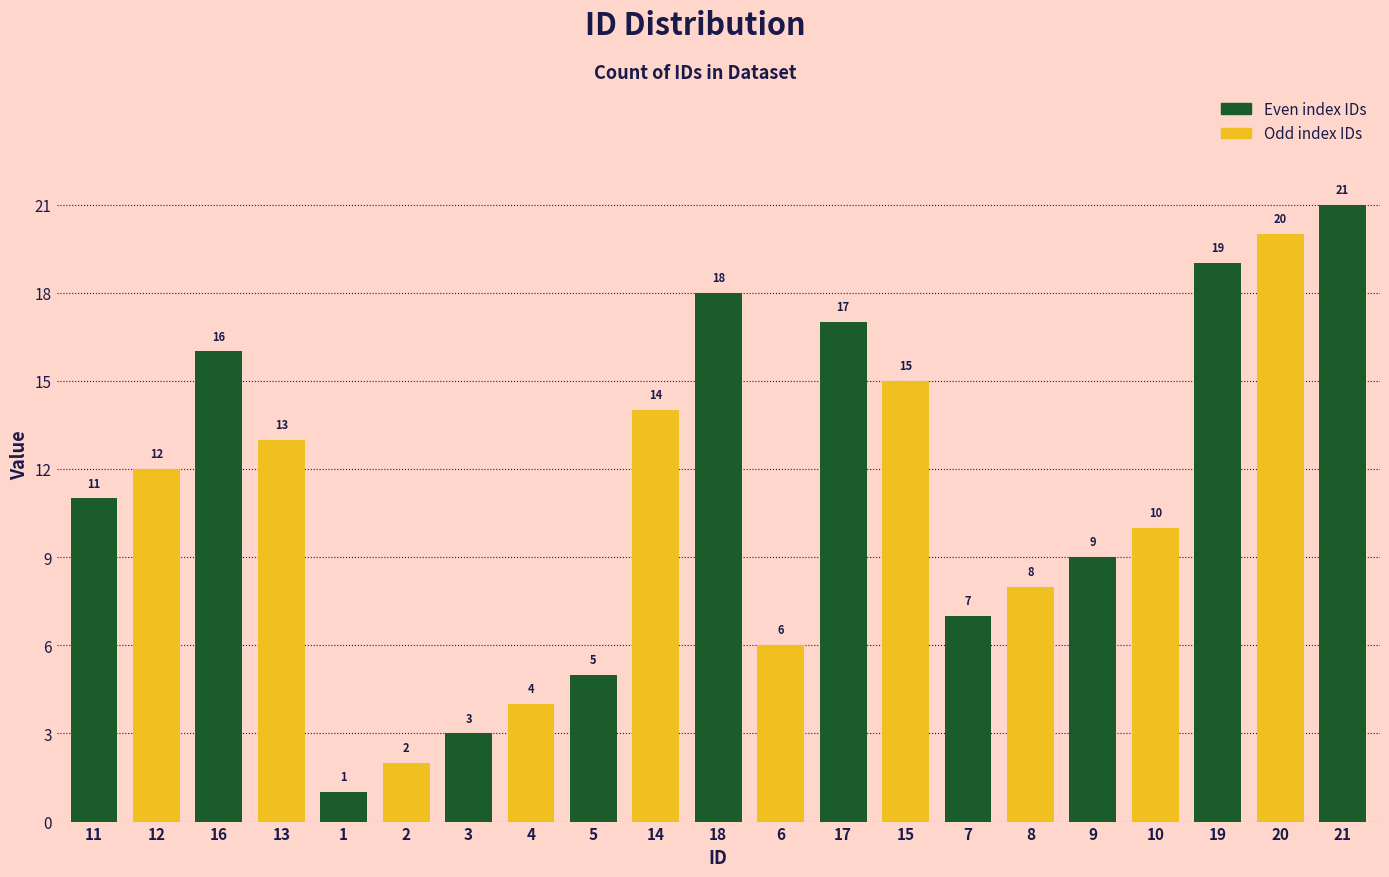

How many bars are there in total?

21